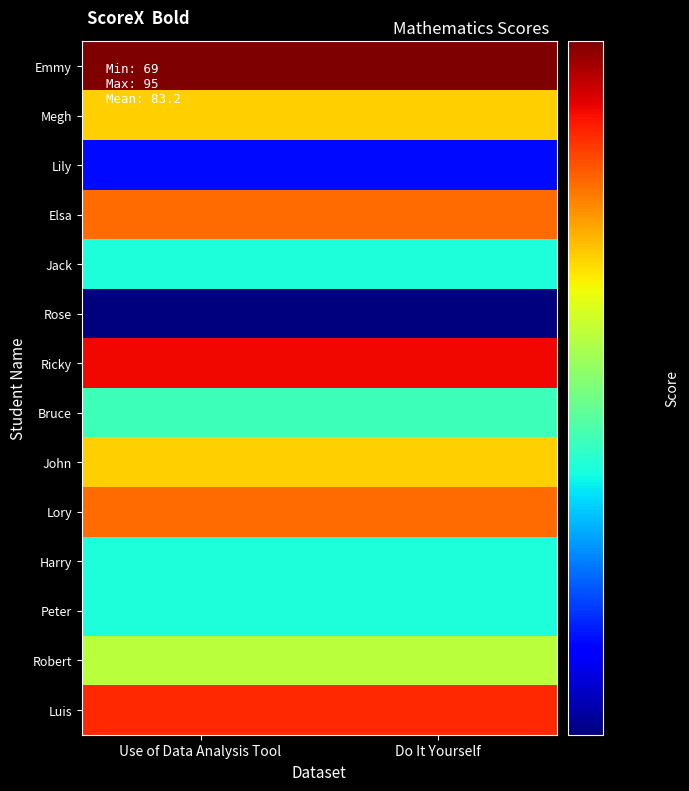

Between Do It Yourself and Use of Data Analysis Tool, which is larger?

Do It Yourself